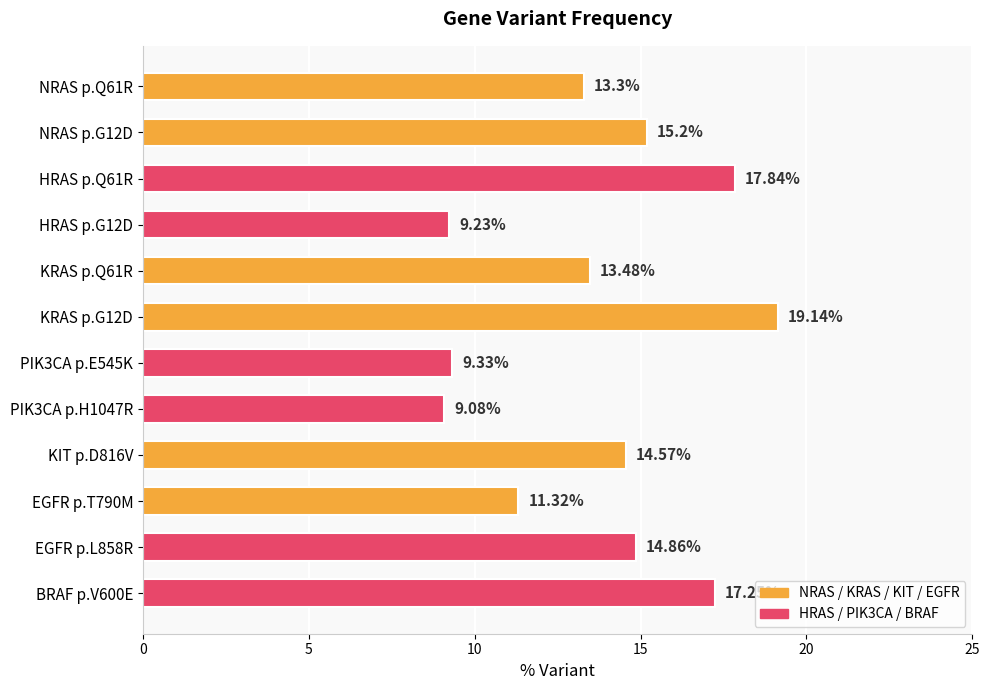

What is the difference between the maximum and minimum values?

10.1